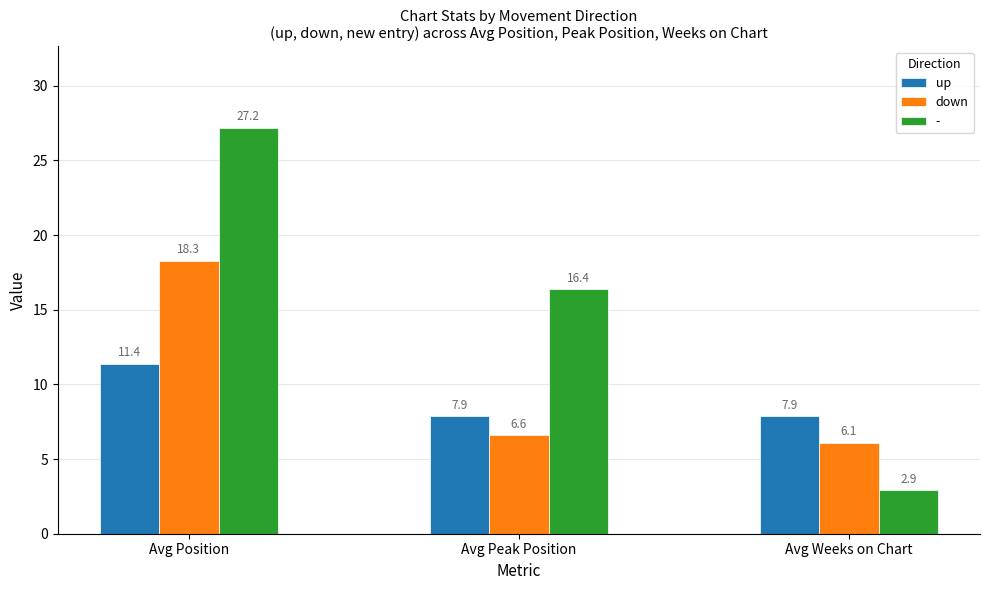

Rank the series by their maximum value, from highest to lowest.

-, down, up